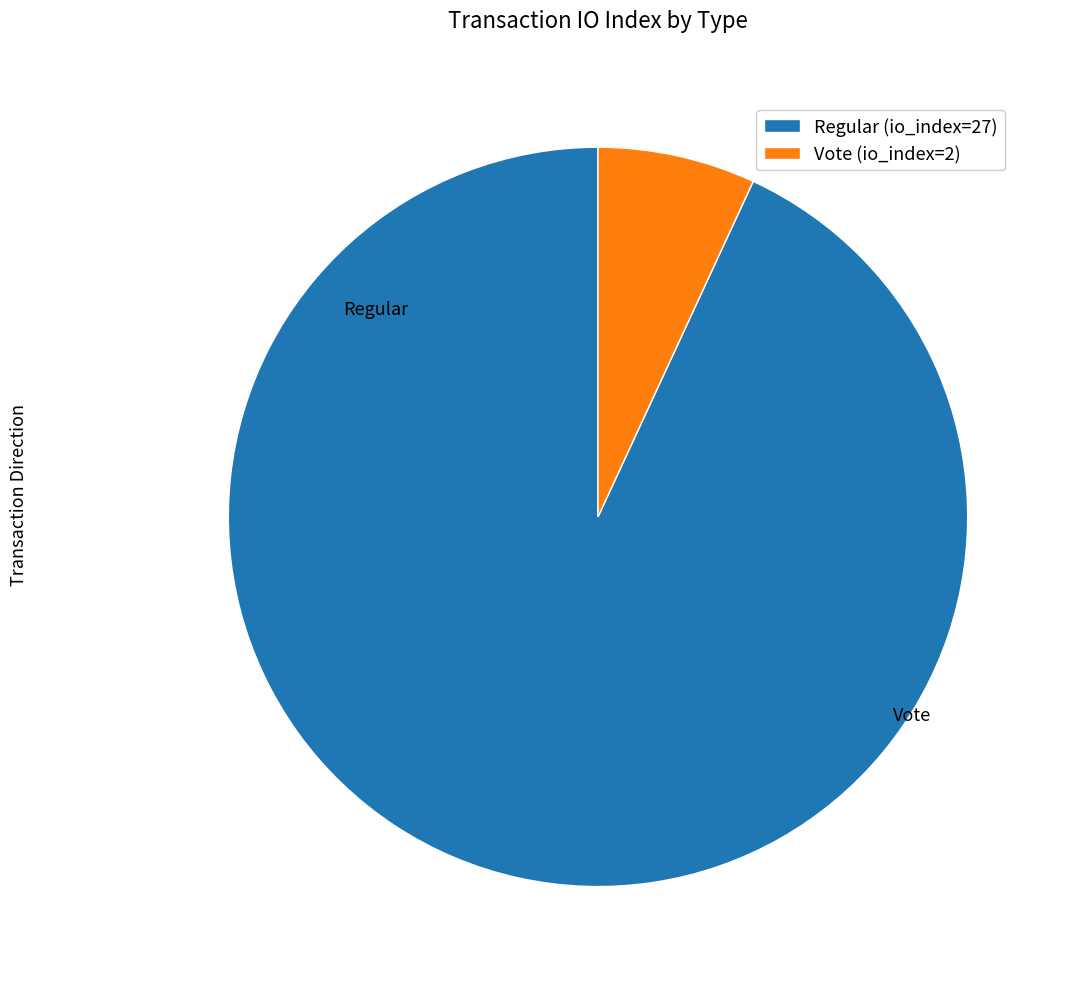

The Regular (io_index=27) slice represents 93% of the pie. True or false?

True